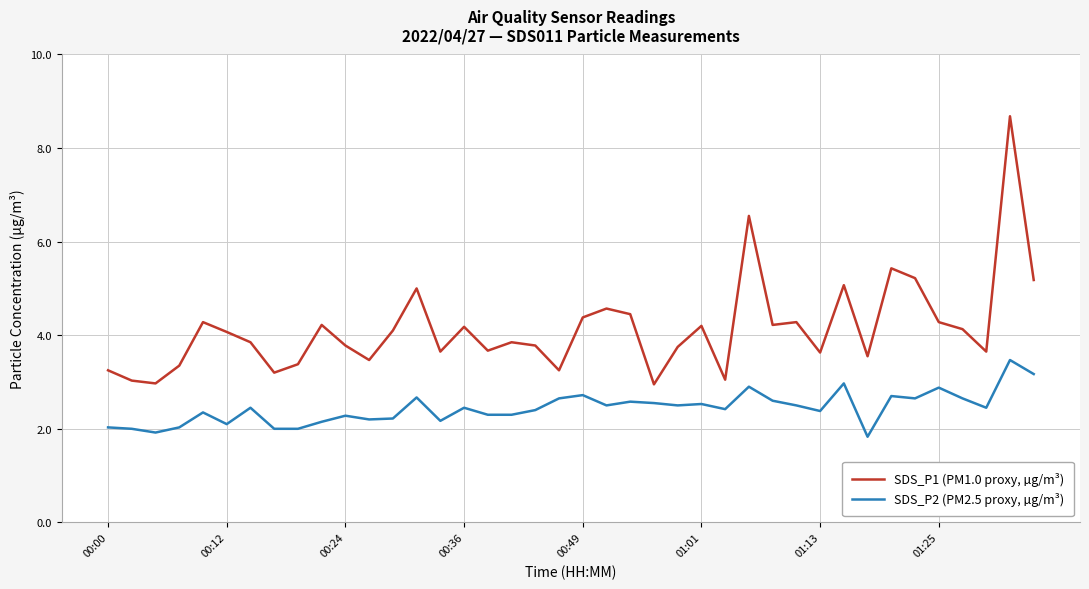

True or false: SDS_P2 (PM2.5 proxy, µg/m³) and SDS_P1 (PM1.0 proxy, µg/m³) cross at least once.

False